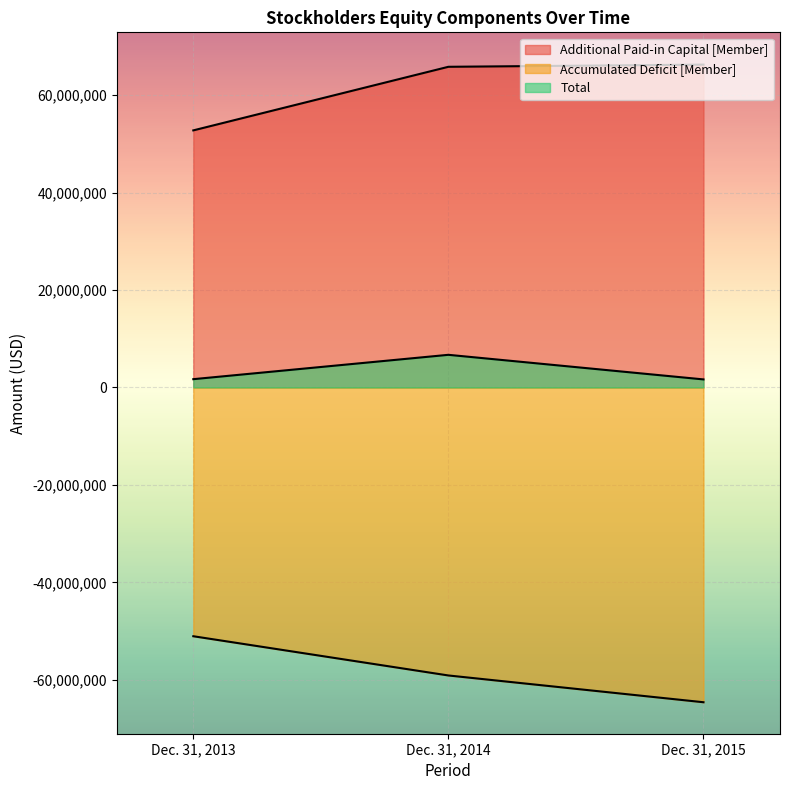

At which category is the sum across all series the highest?

Dec. 31, 2014